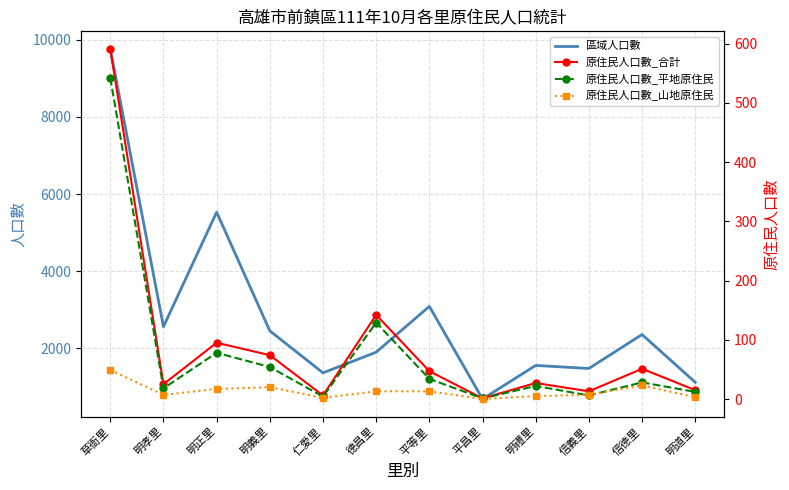

What is the total value across all series at 草衙里?

10945